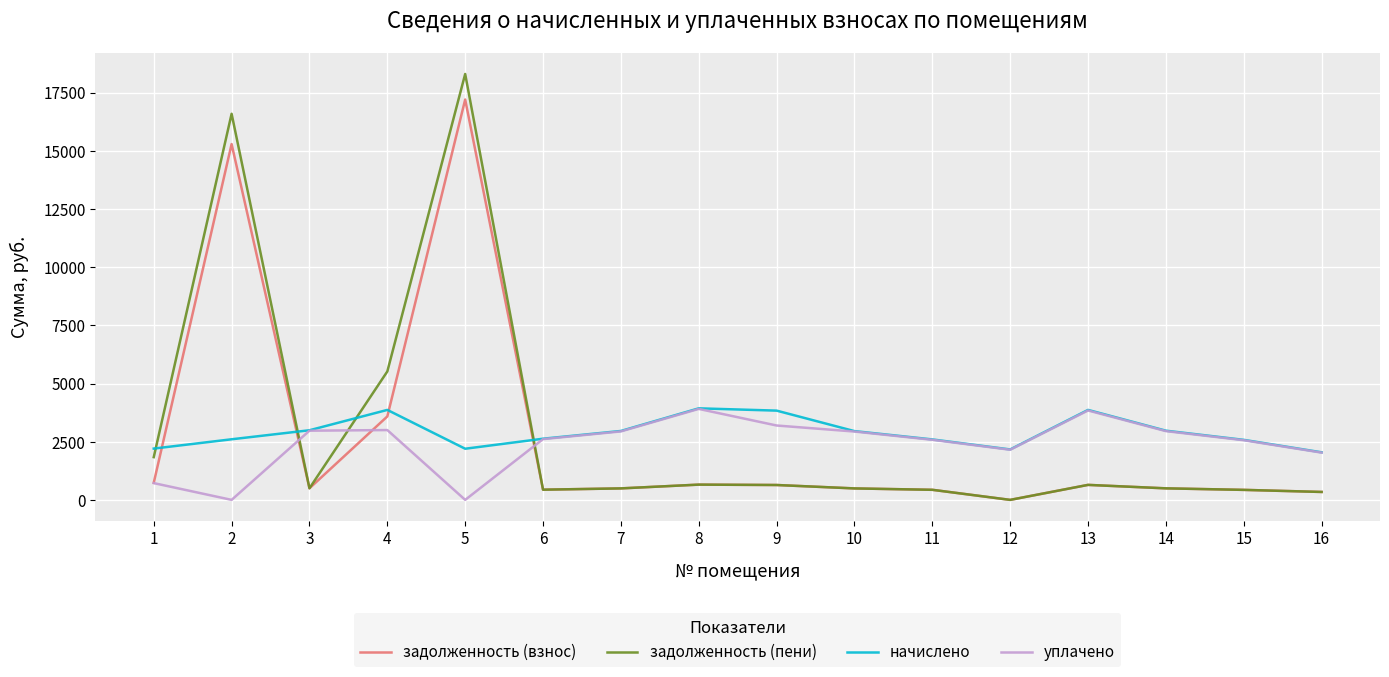

What is the difference between the highest and lowest values at 12?

2166.9